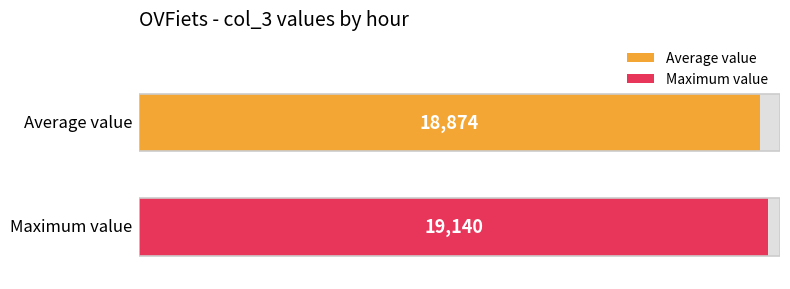

The chart shows a value of 10816 at 21:00. True or false?

False